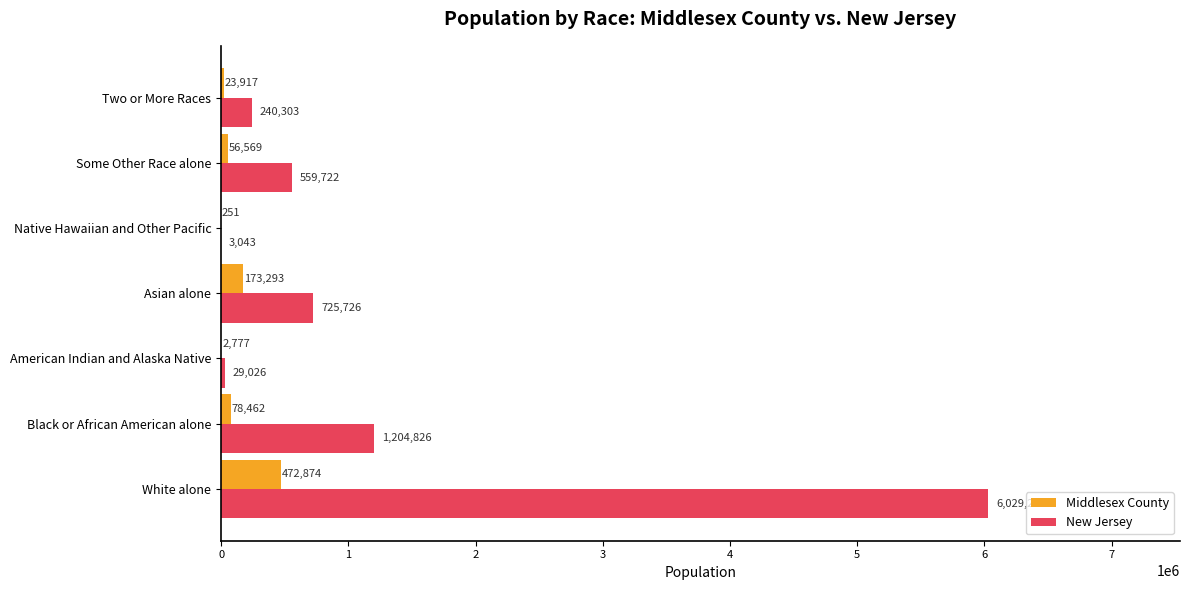

Is the value of Middlesex County at Black or African American alone greater than the value of New Jersey at Native Hawaiian and Other Pacific?

Yes